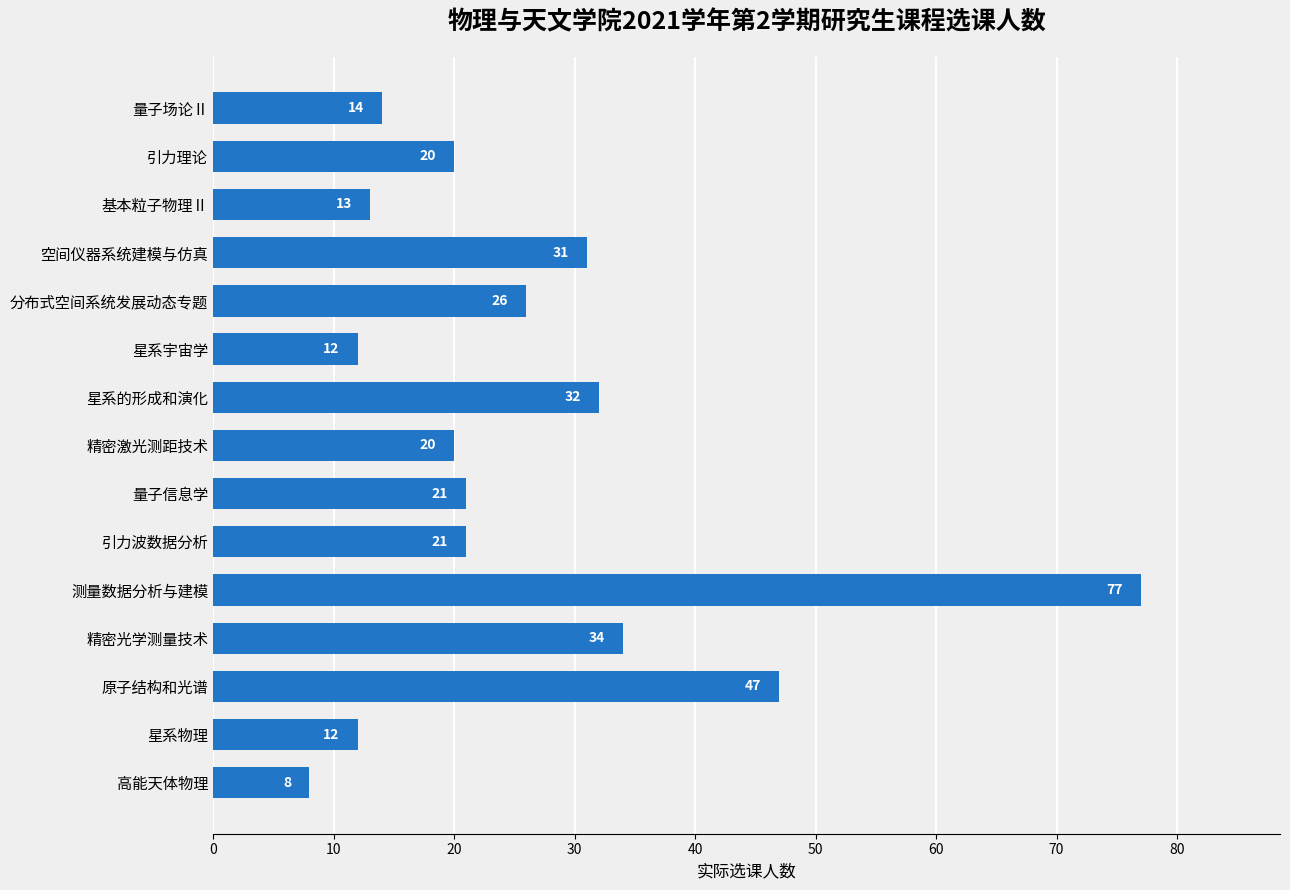

Which has a higher value, 星系物理 or 测量数据分析与建模?

测量数据分析与建模